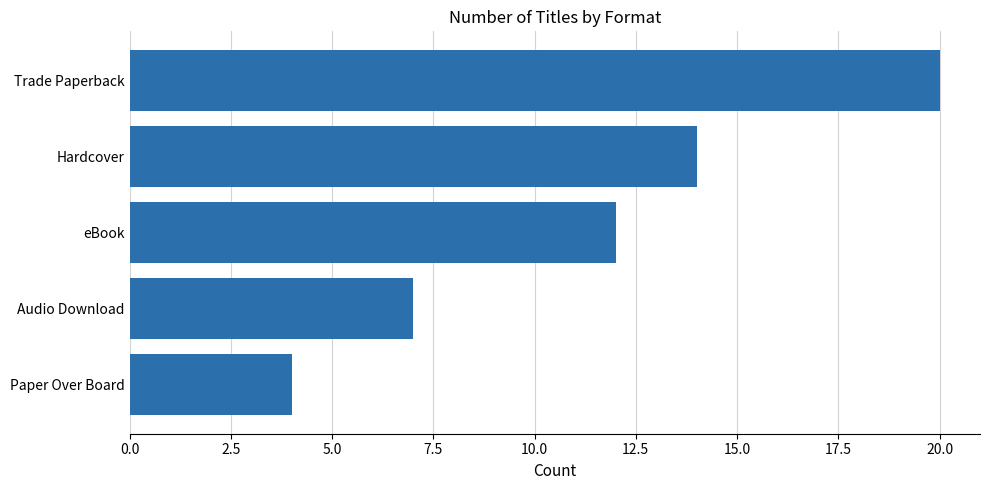

What is the sum of all values?

57